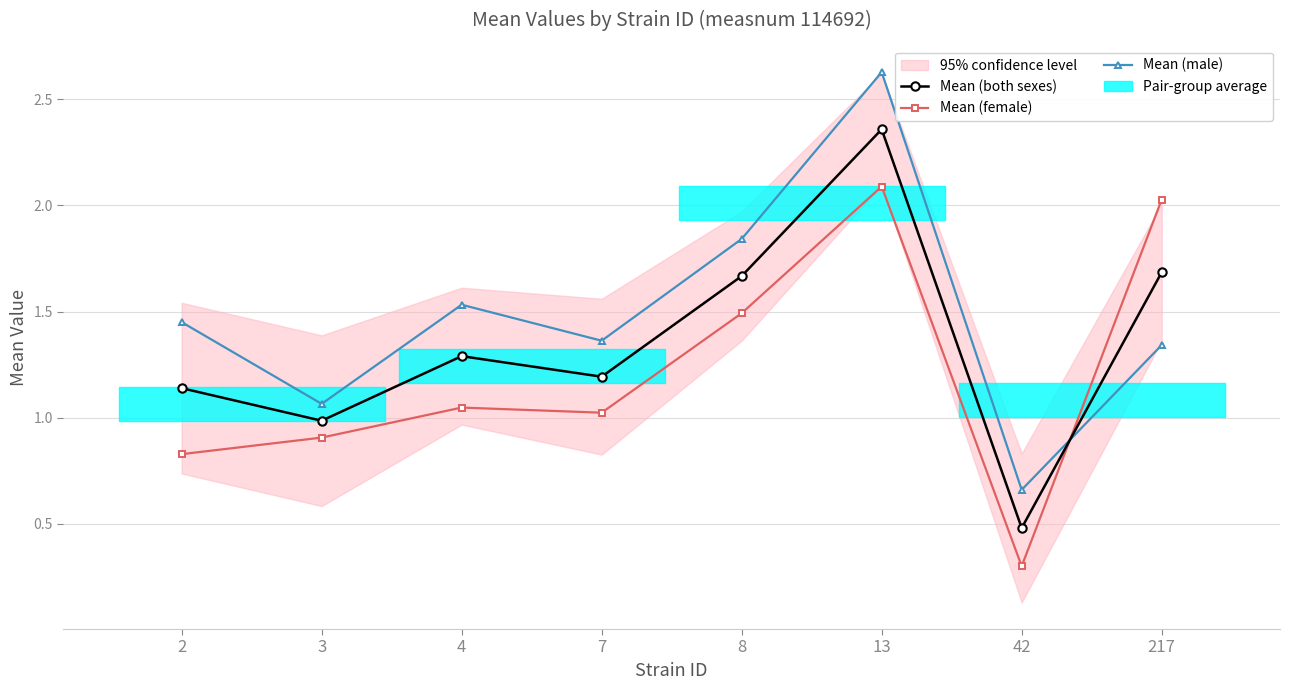

At which category does Mean (both sexes) reach its first local valley?

3